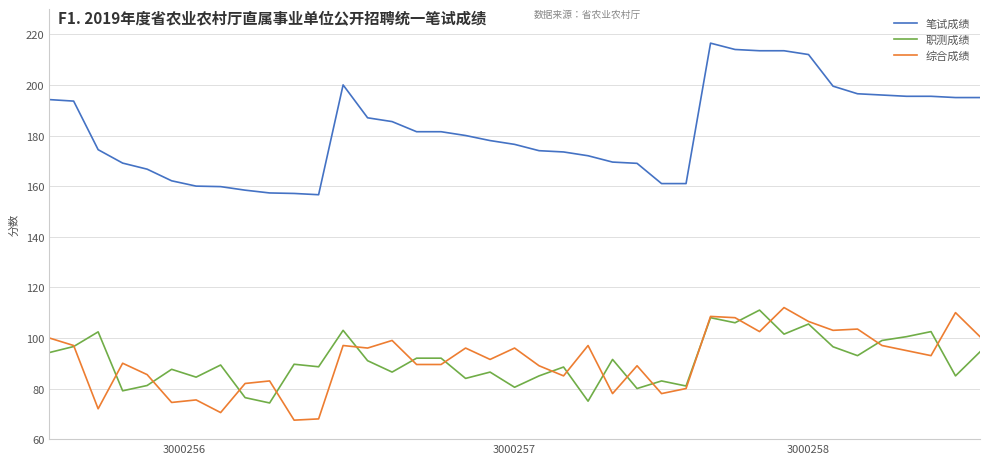

True or false: 笔试成绩 and 综合成绩 intersect in this chart.

False